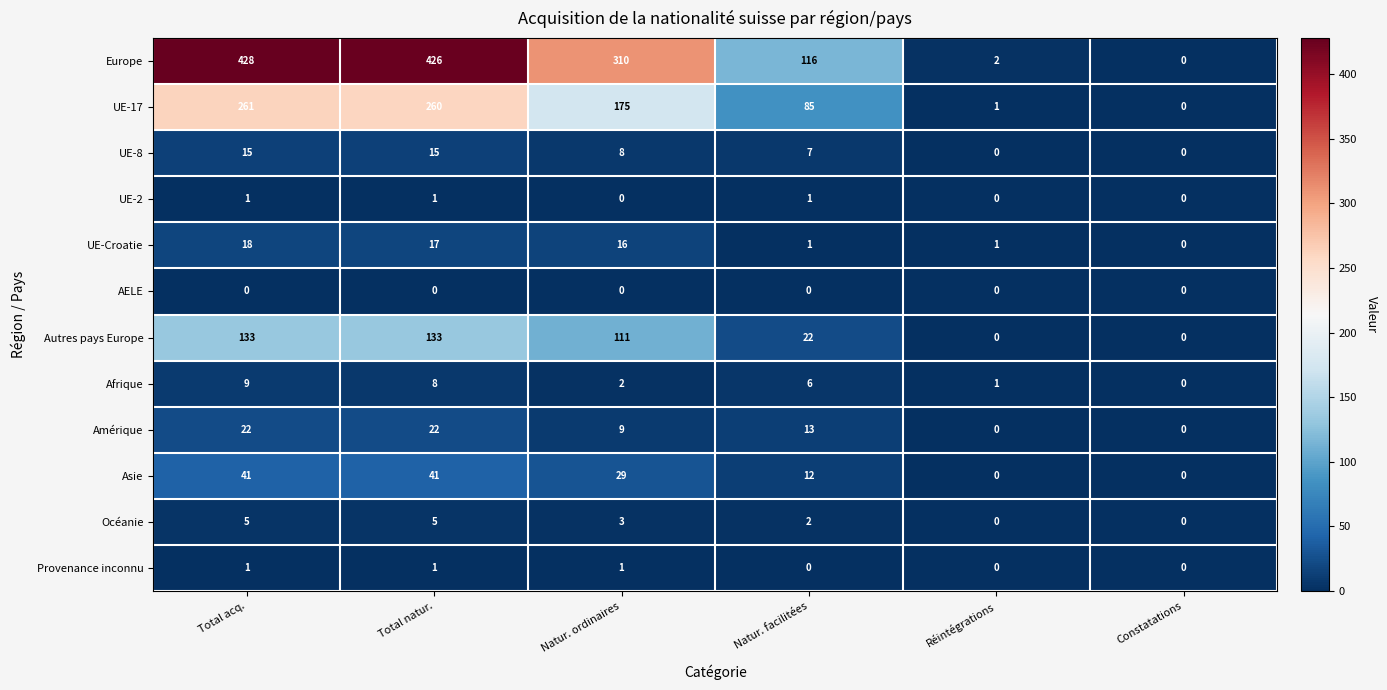

At which label does Afrique reach its minimum?

Constatations